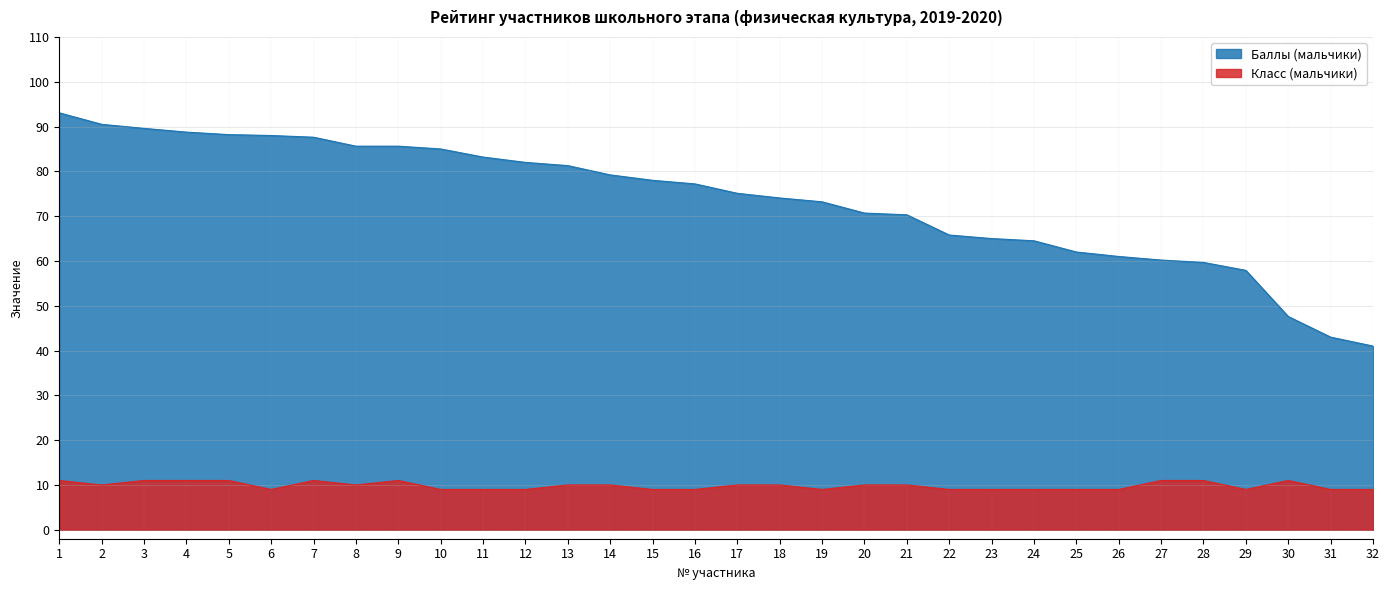

At which label does Баллы (мальчики) reach its peak?

1